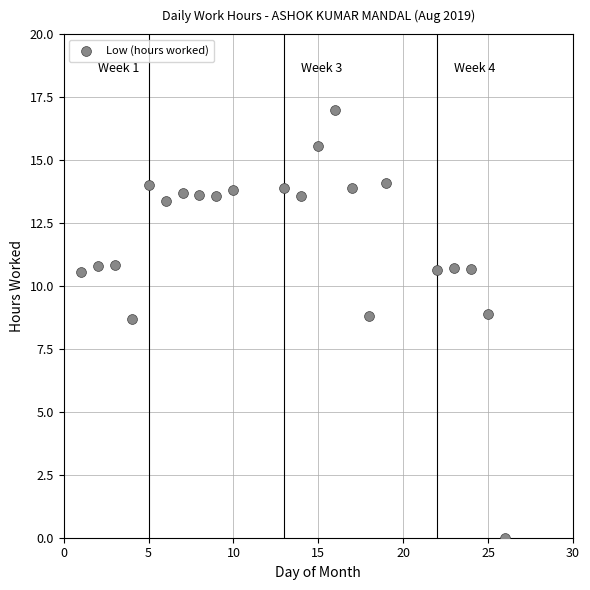

What is the range of Y values (max minus min)?

17.0